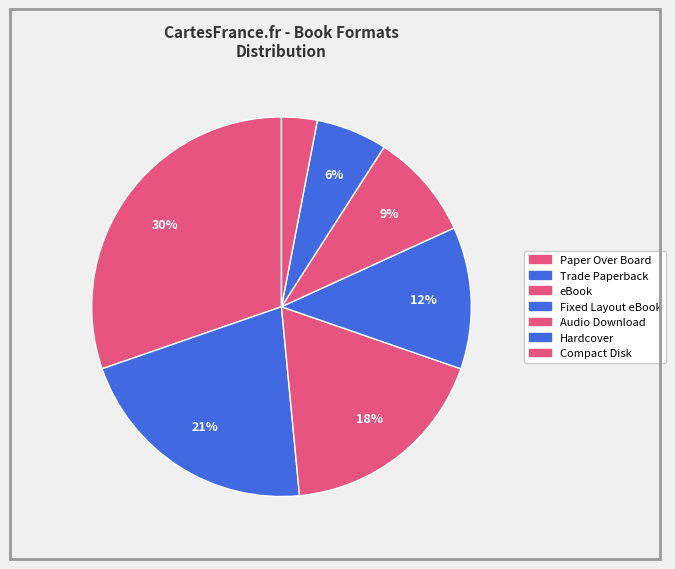

Combined, do Audio Download and Compact Disk account for over 50%?

No